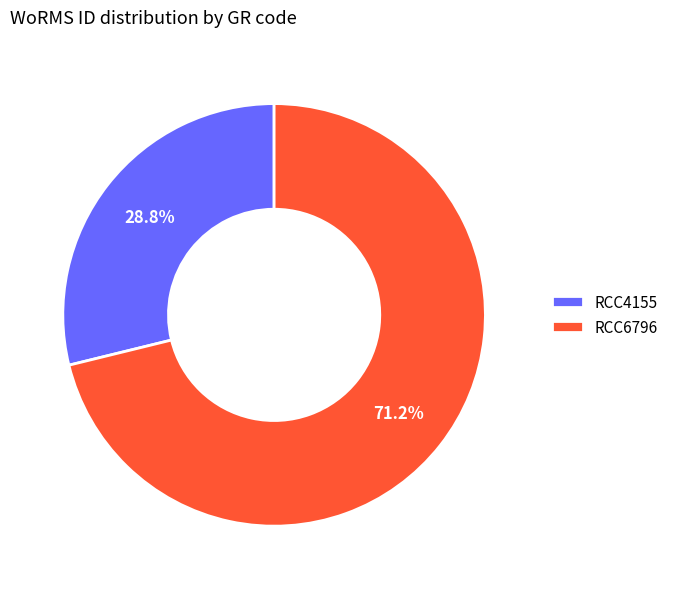

To the nearest percent, what percentage of the pie is RCC4155?

29%